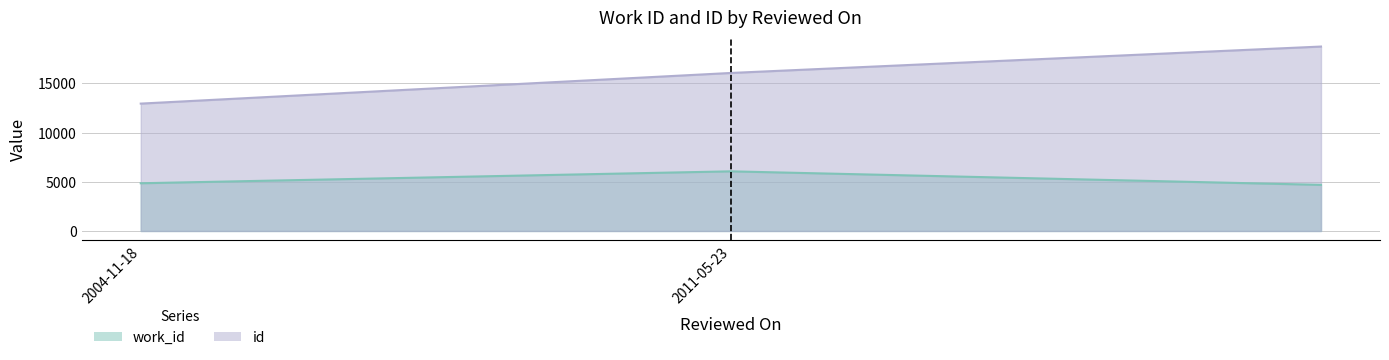

How many data points in id are less than 16057?

1